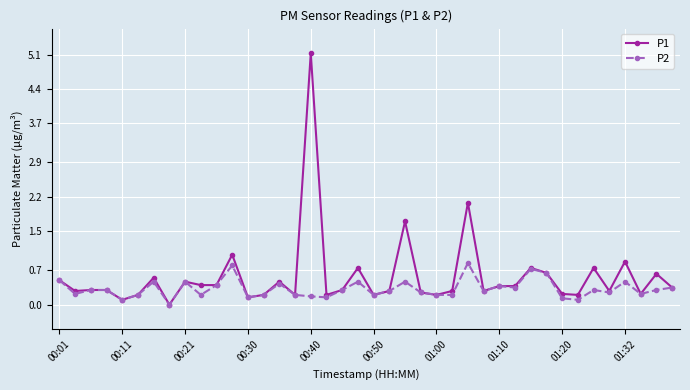

List the series in order of their overall mean, lowest first.

P2, P1